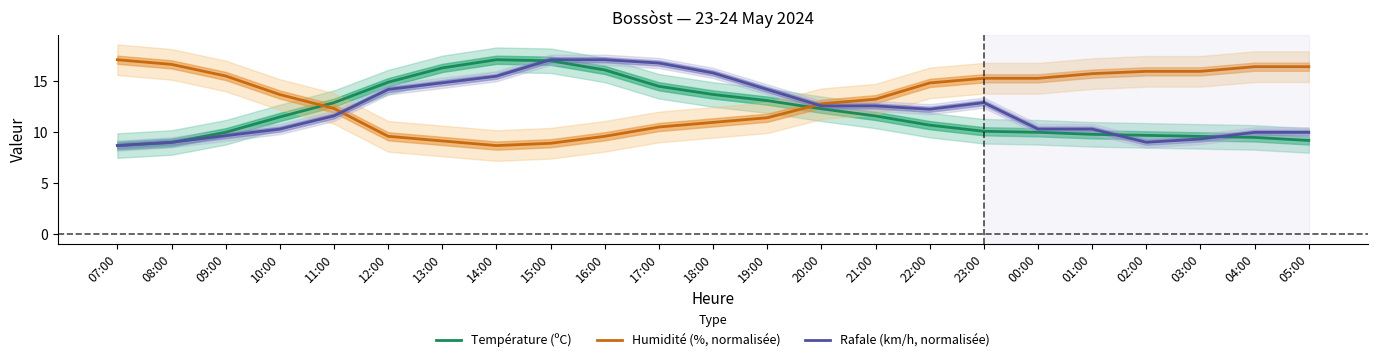

Reading right to left, transcribe all the data shown in this chart.

Température (ºC): 05:00=9.2	04:00=9.5	03:00=9.6	02:00=9.7	01:00=9.8	00:00=10.0	23:00=10.1	22:00=10.7	21:00=11.6	20:00=12.3	19:00=13.1	18:00=13.7	17:00=14.5	16:00=16.1	15:00=17.0	14:00=17.1	13:00=16.3	12:00=14.9	11:00=12.9	10:00=11.5	09:00=10.0	08:00=9.0	07:00=8.7
Humidité (%, normalisée): 05:00=16.4	04:00=16.4	03:00=16.0	02:00=16.0	01:00=15.7	00:00=15.3	23:00=15.3	22:00=14.8	21:00=13.2	20:00=12.8	19:00=11.4	18:00=11.0	17:00=10.5	16:00=9.6	15:00=8.9	14:00=8.7	13:00=9.2	12:00=9.6	11:00=12.3	10:00=13.7	09:00=15.5	08:00=16.6	07:00=17.1
Rafale (km/h, normalisée): 05:00=10.0	04:00=10.0	03:00=9.3	02:00=9.0	01:00=10.3	00:00=10.3	23:00=12.9	22:00=12.3	21:00=12.6	20:00=12.6	19:00=14.2	18:00=15.8	17:00=16.8	16:00=17.1	15:00=17.1	14:00=15.5	13:00=14.8	12:00=14.2	11:00=11.6	10:00=10.3	09:00=9.7	08:00=9.0	07:00=8.7